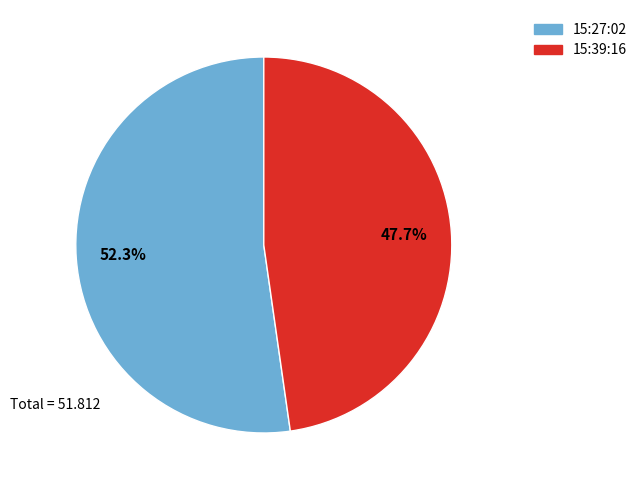

Does any single category account for the majority?

Yes